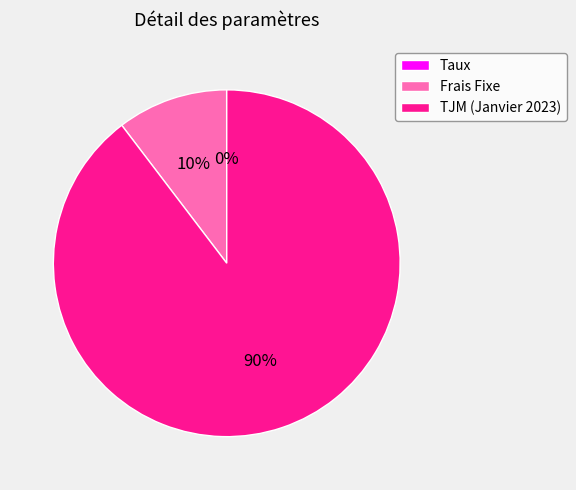

Is the sum of TJM (Janvier 2023) and Frais Fixe greater than half?

Yes